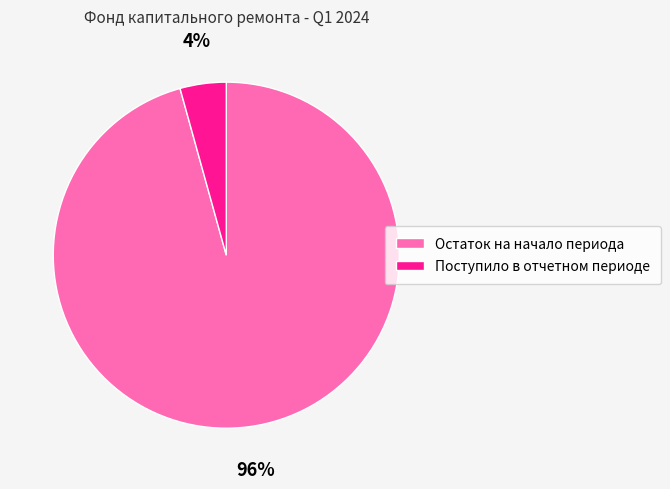

What percentage is the Остаток на начало периода slice, to the nearest percent?

96%